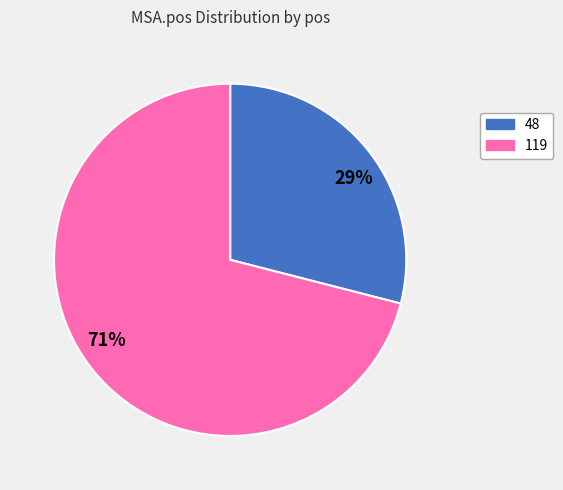

Is the sum of 29% and 71% greater than half?

Yes